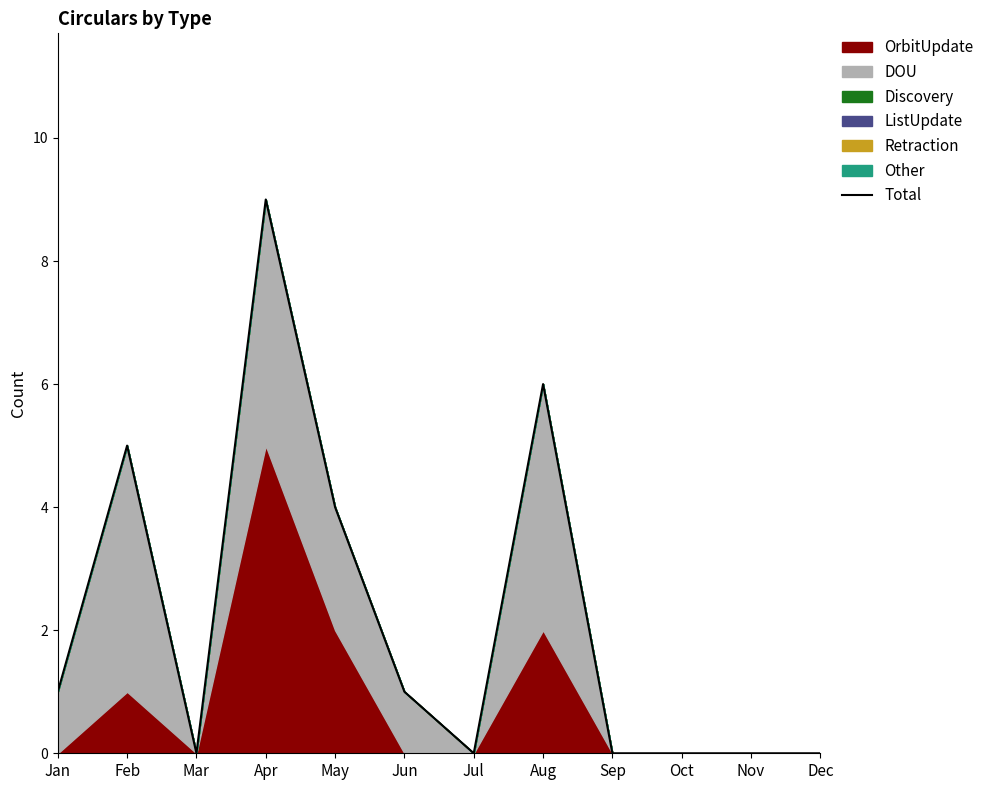

What is the value of the 5th point from the left?

4